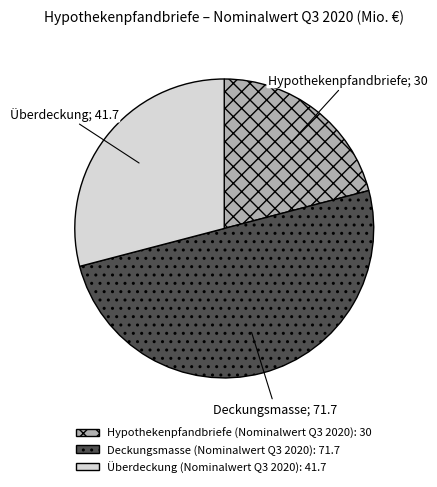

Approximately how many times larger is the value at Überdeckung (Nominalwert Q3 2020) compared to Deckungsmasse (Nominalwert Q3 2020)?

0.6